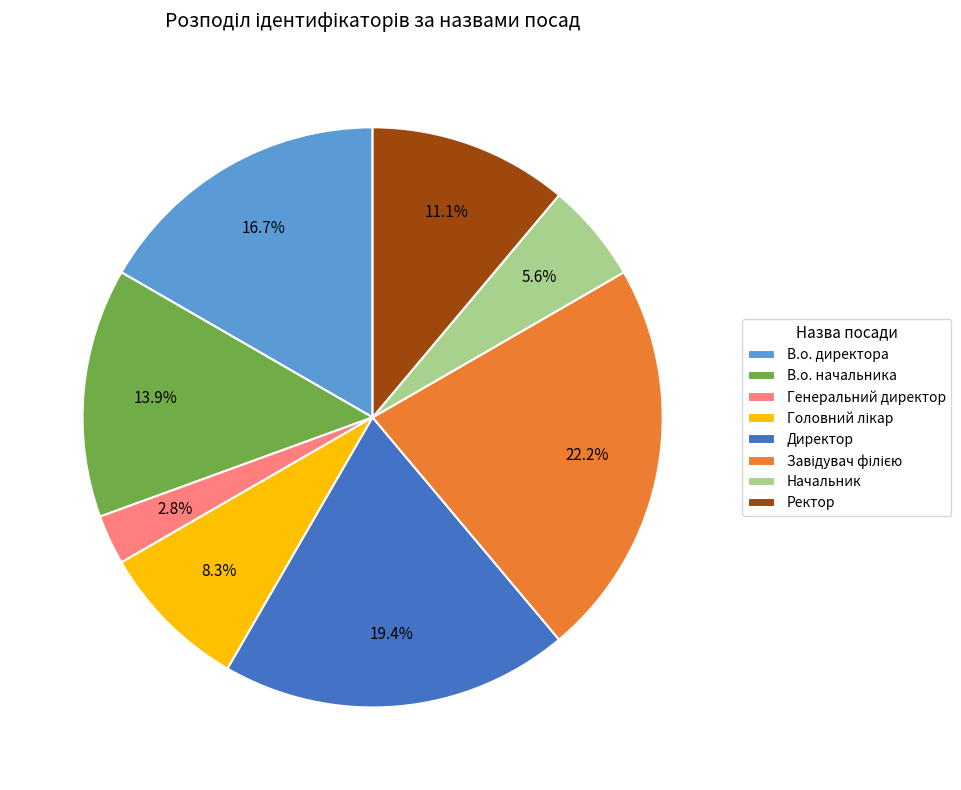

Does any single category account for the majority?

No